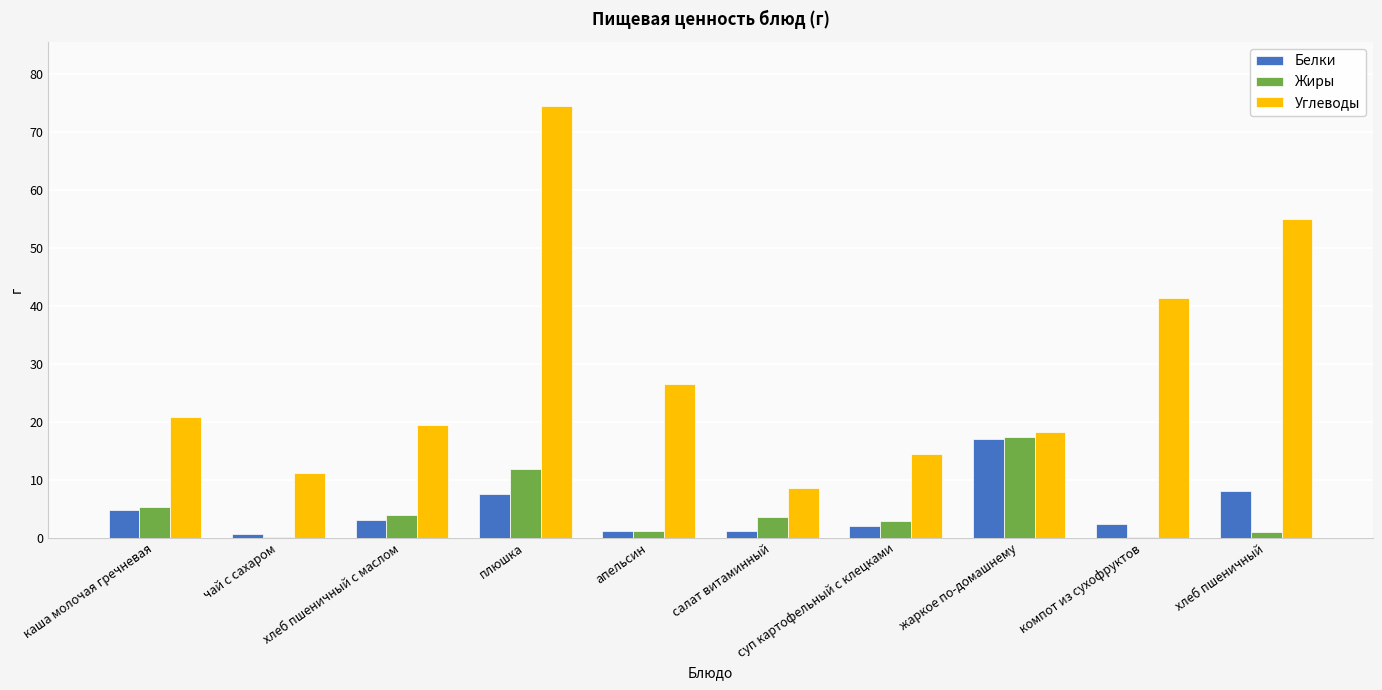

What is the highest value of the Белки series?

17.1